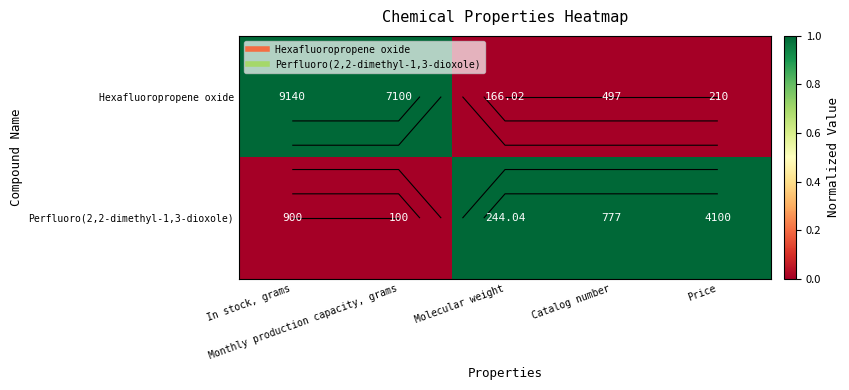

How many data points does each series have?

5